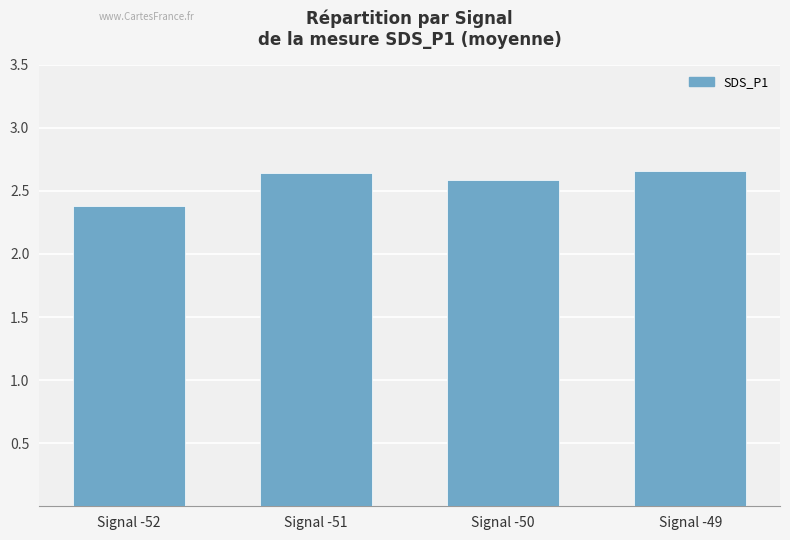

True or false: the data shows 3.5 at Signal -50.

False